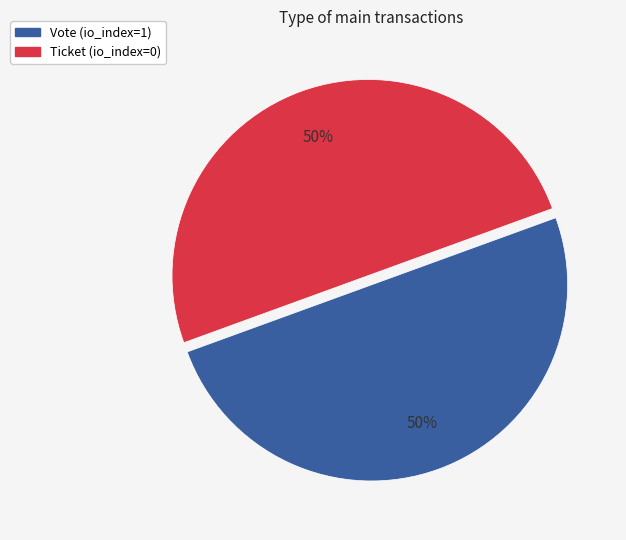

Is the sum of Vote and Ticket greater than half?

Yes